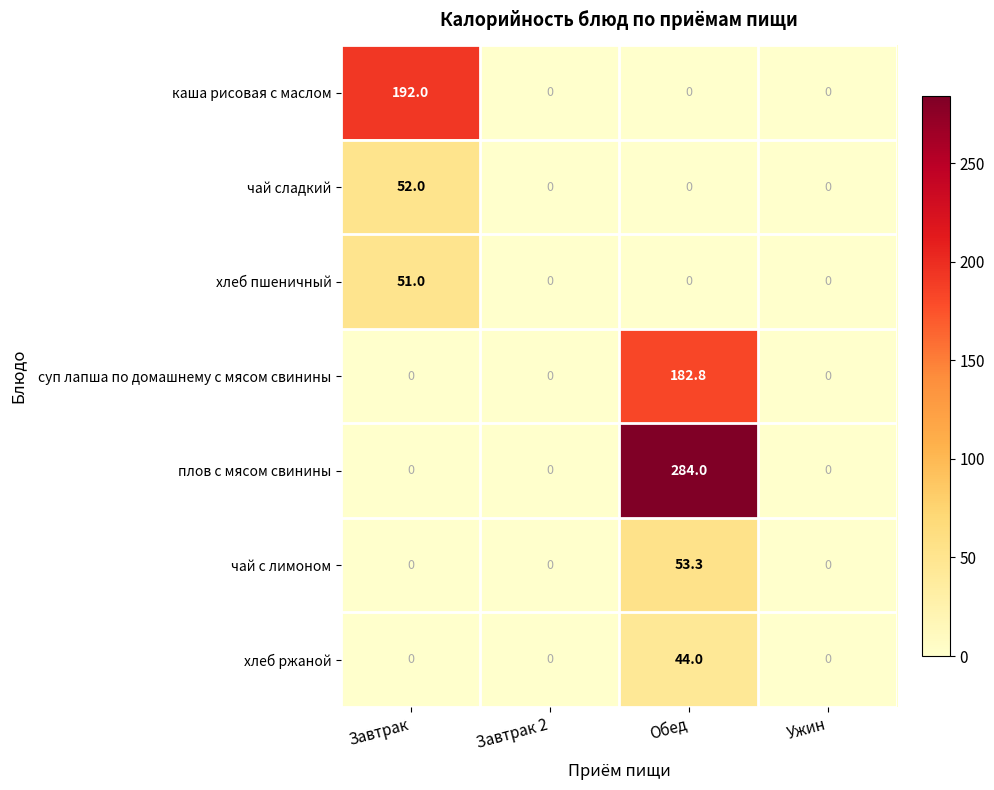

The суп лапша по домашнему с мясом свинины series shows 251.8 at Обед. True or false?

False